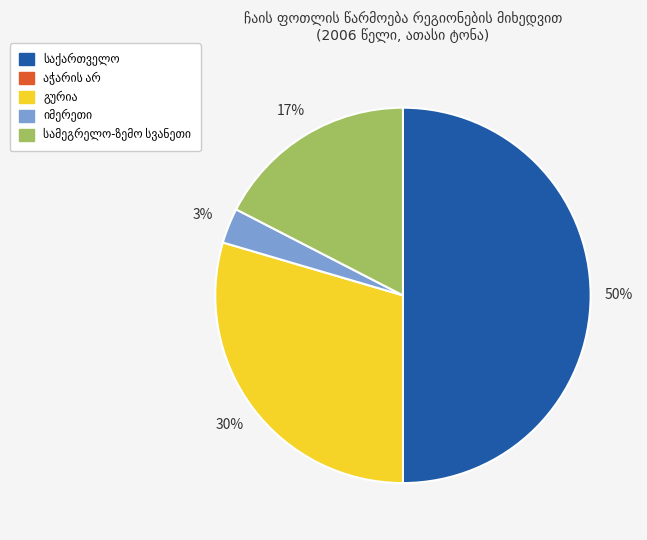

To the nearest percent, what is the difference between the largest and smallest slice percentages?

50%